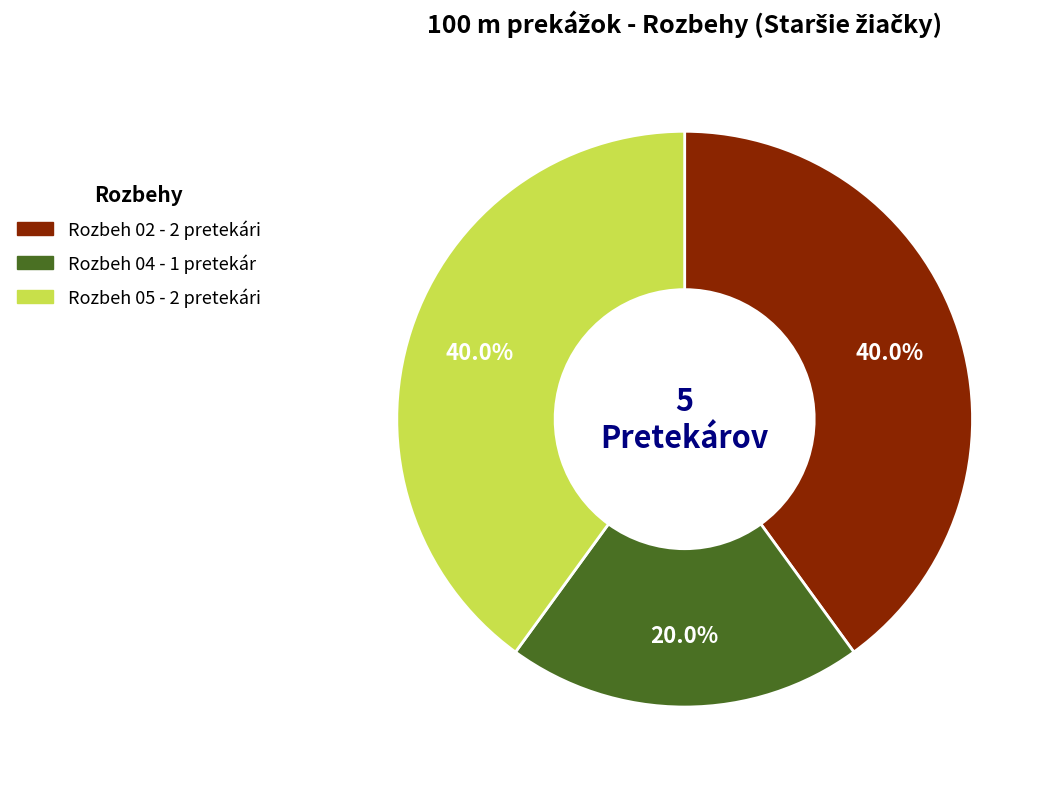

Which slice is the smallest?

Rozbeh 04